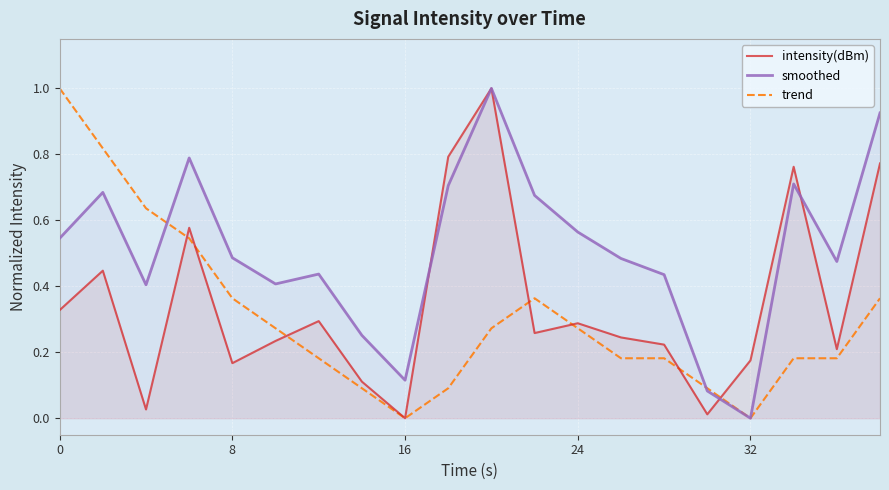

Count the number of categories in the chart.

20